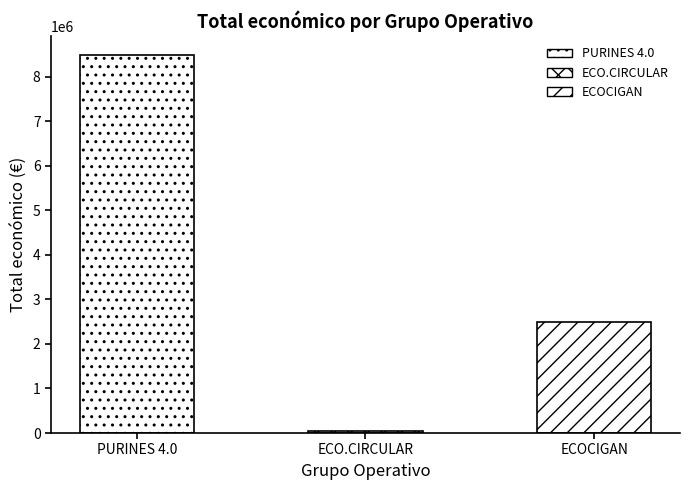

What is the sum of the values at PURINES 4.0 and ECOCIGAN?

10968713